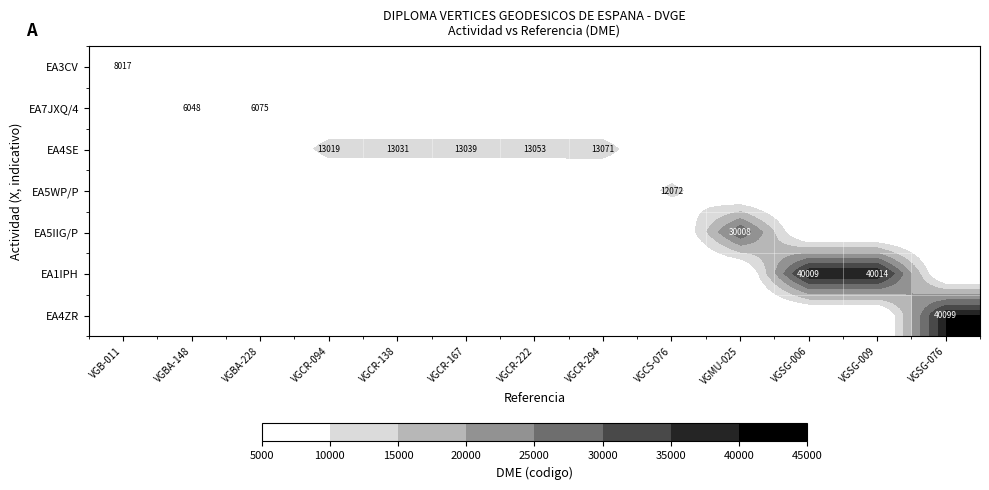

True or false: EA4SE has a value of 13039 at VGCR-167.

True